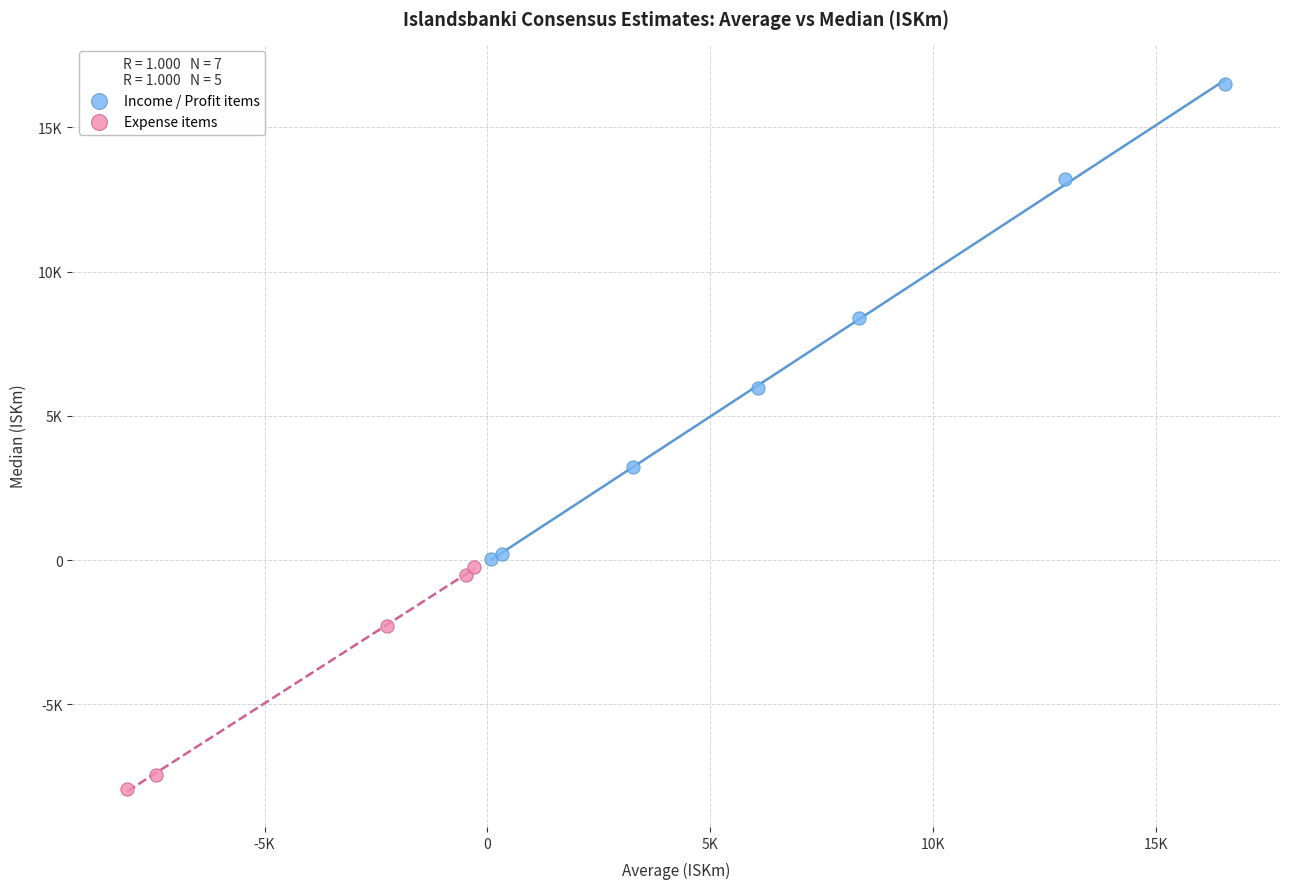

Which series reaches the minimum Y coordinate?

Expense items